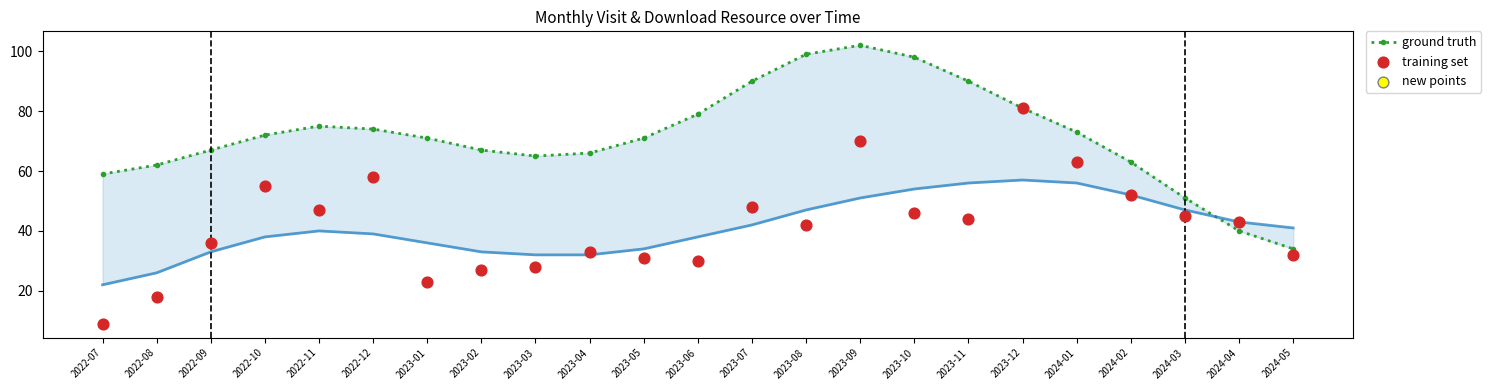

Which series has the widest spread of Y values?

training set